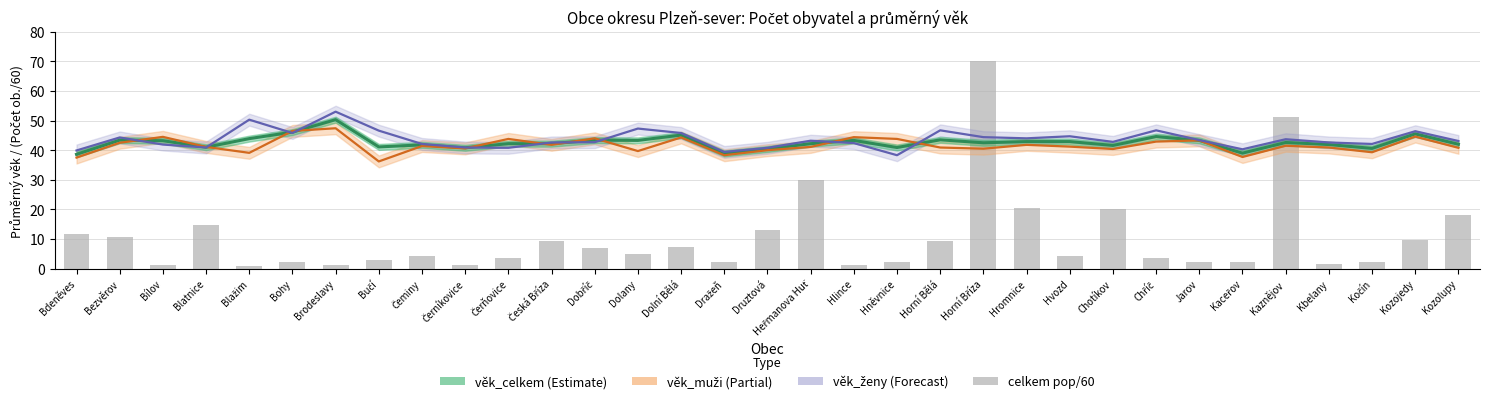

At how many categories does at least one series exceed 35?

33